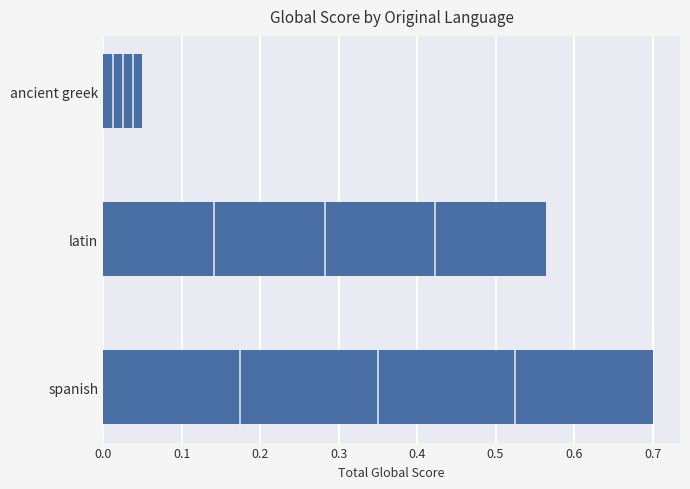

The chart shows a value of 0.7 at spanish. True or false?

True